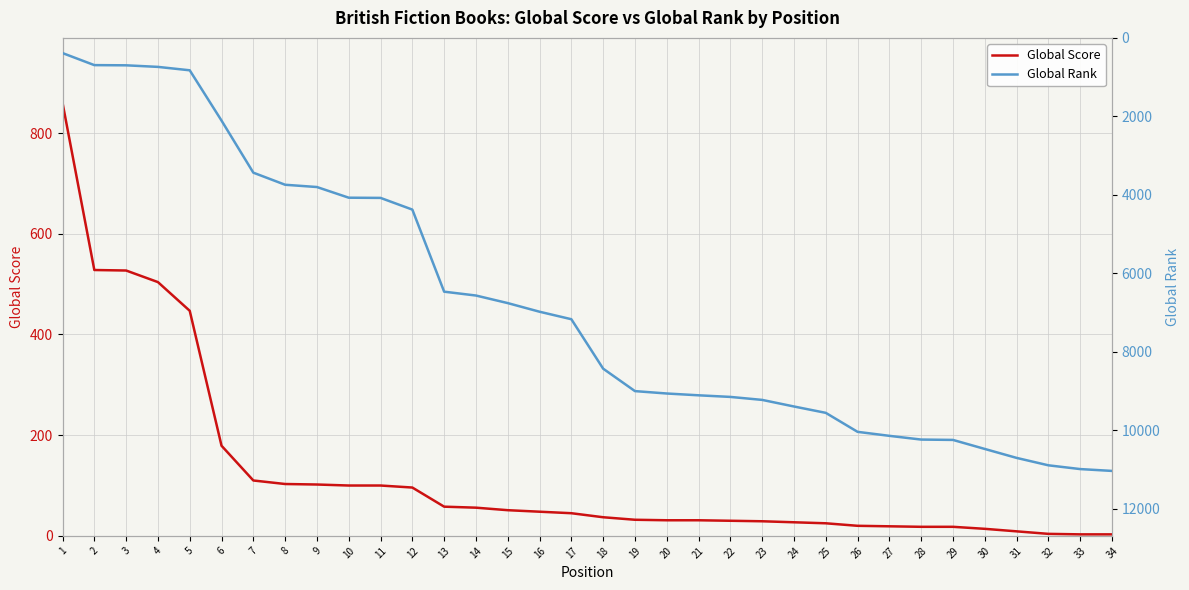

Which series has the largest range (max minus min)?

Global Rank